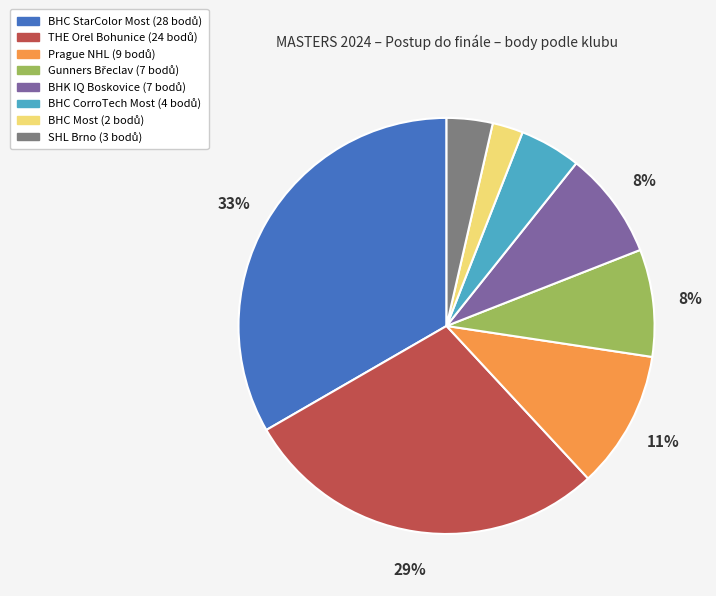

To the nearest percent, what percentage of the pie is BHC Most?

2%